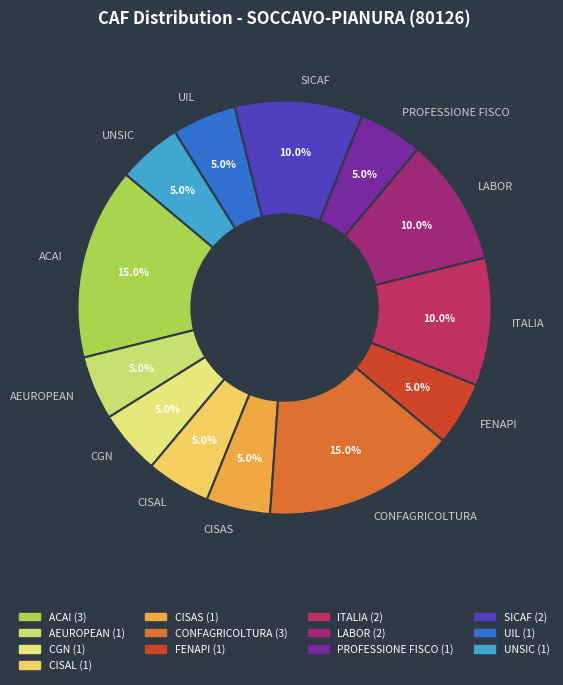

To the nearest percent, what portion does SICAF represent?

10%